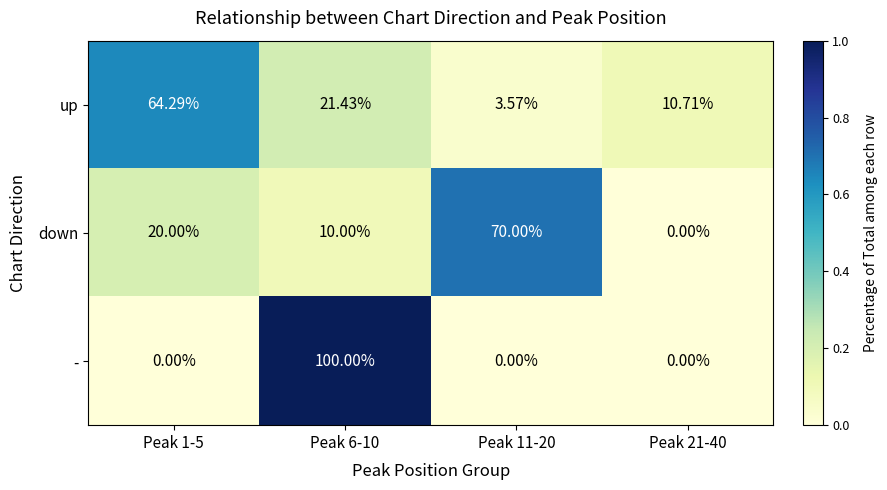

Is the value of up at Peak 1-5 greater than the value of down at Peak 1-5?

Yes